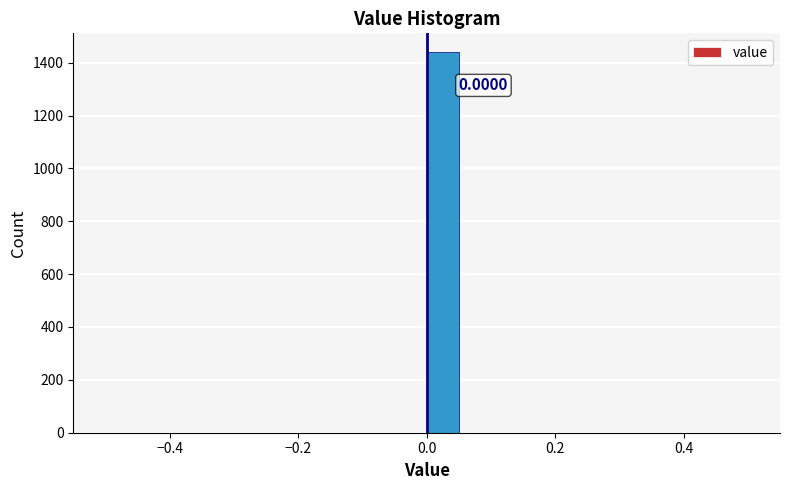

Read against the x-axis, roughly where is the centre of the tallest bar?

0.02